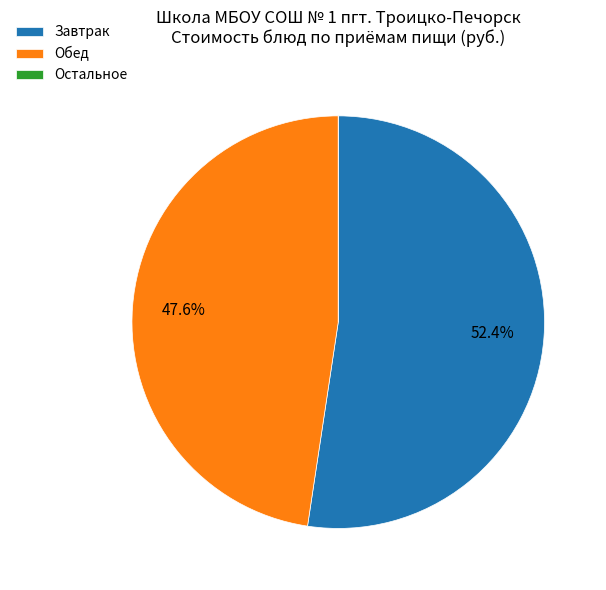

Approximately how many times larger is the value at Завтрак compared to Обед?

1.1